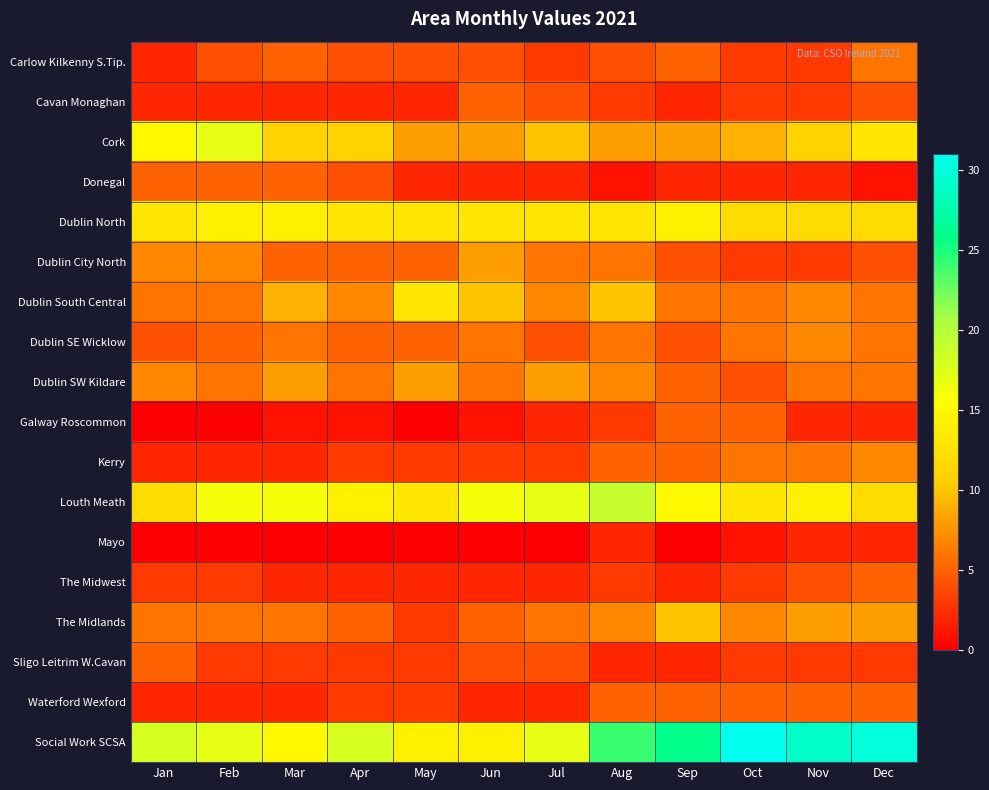

Which series has the largest total across all categories?

Social Work SCSA